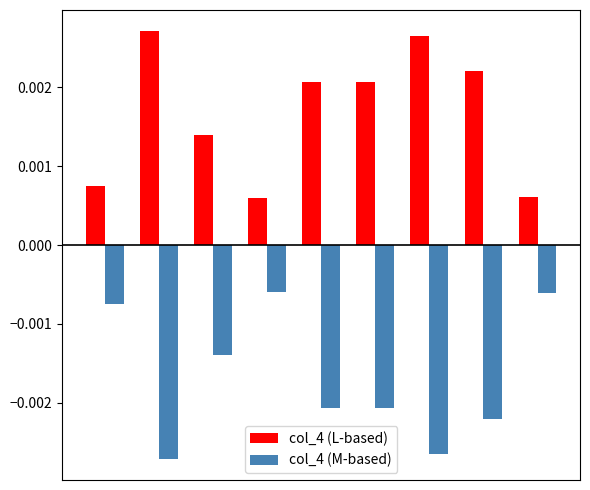

Rank the series by their average value, from lowest to highest.

col_4 (M-based), col_4 (L-based)